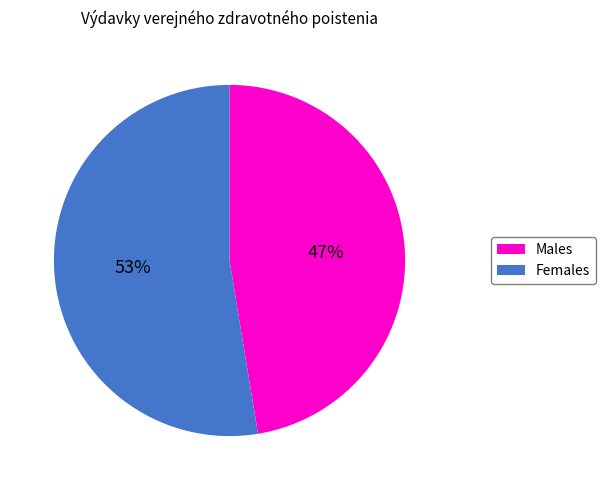

How many slices are in this pie chart?

2